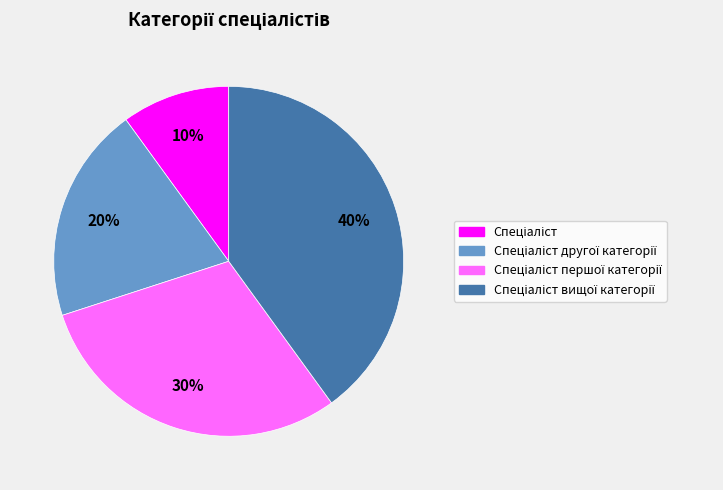

To the nearest percent, what is the average slice percentage?

25%